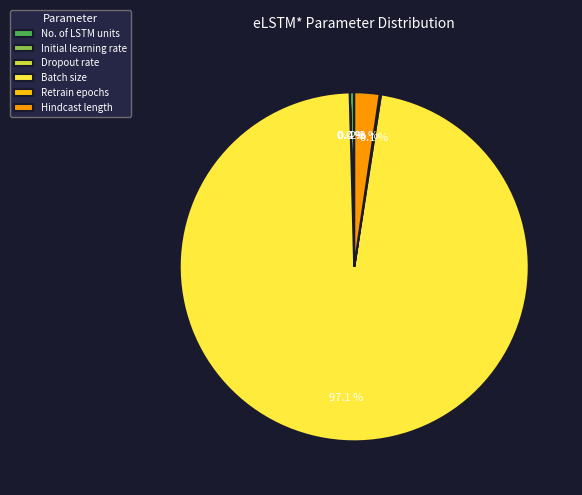

Which category has the biggest portion of the pie?

Batch size